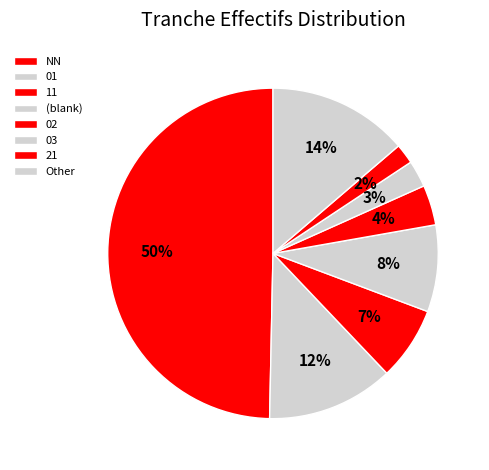

Count the number of slices in the pie.

8